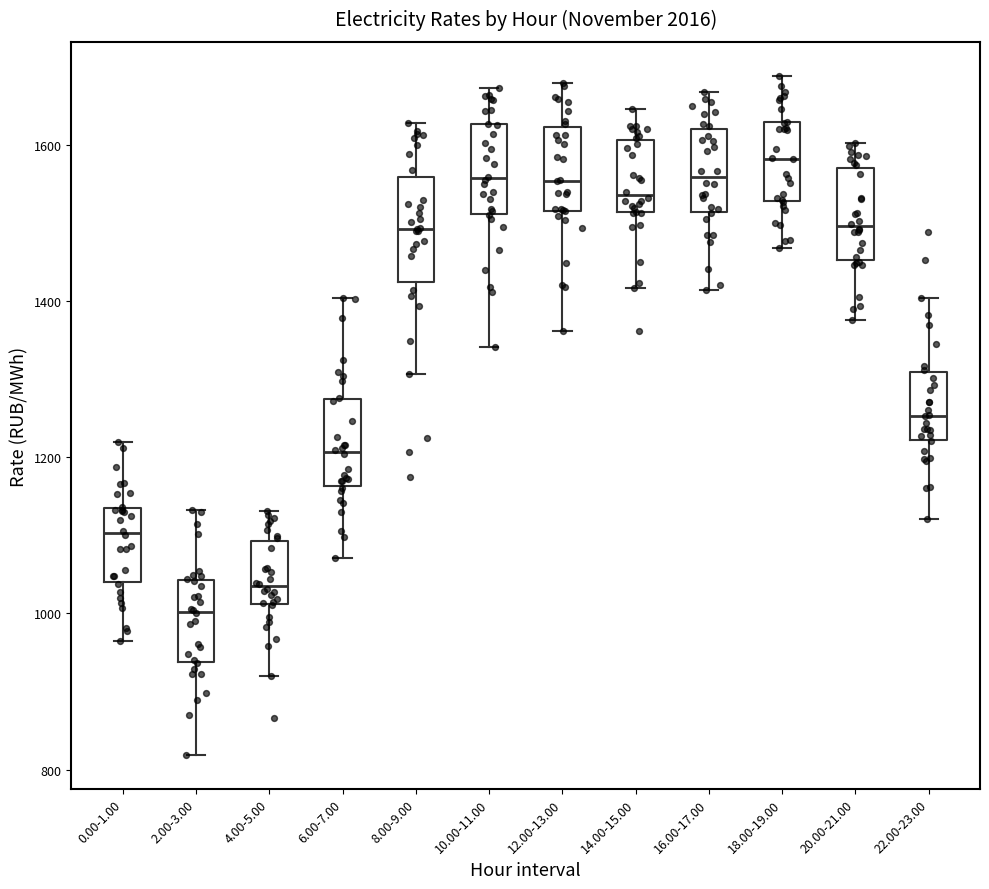

Where is the upper edge of the box for 8.00-9.00 on the y-axis? The values are not printed on the chart, so give them approximately, as read against the axis.

1560